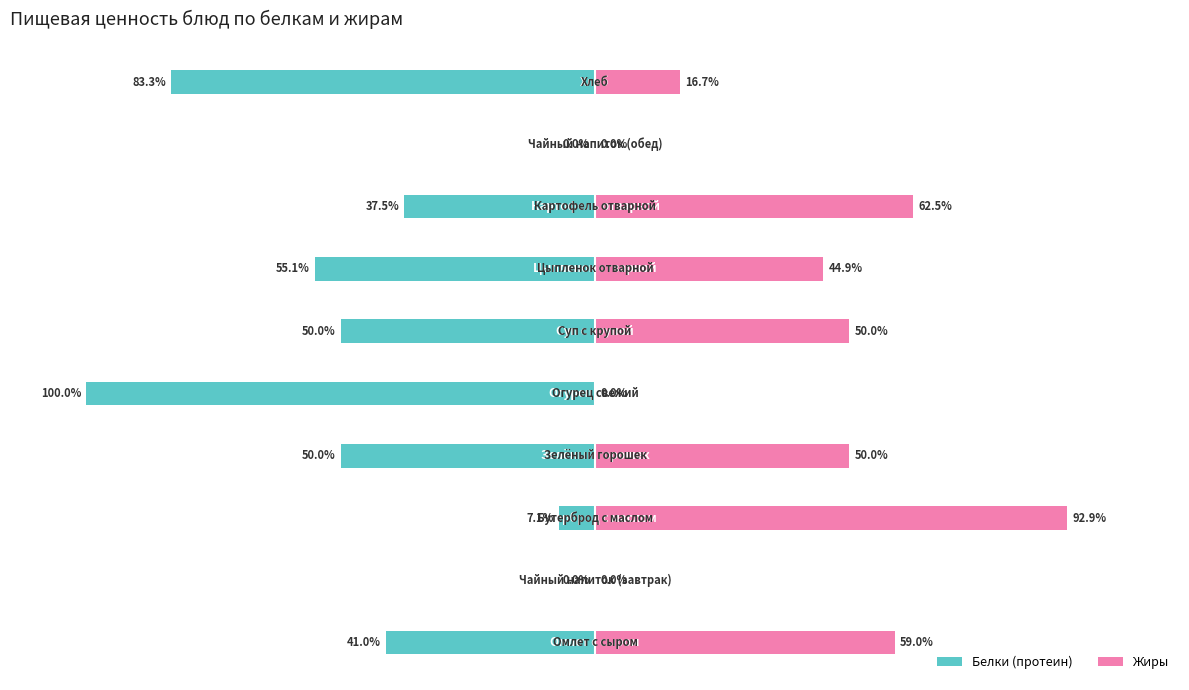

What are all the series names shown in the legend?

Белки, Жиры